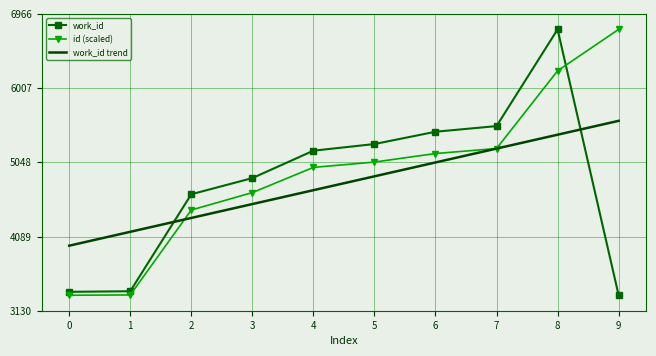

After their last crossing, which series has the higher values: id (scaled) or work_id?

id (scaled)